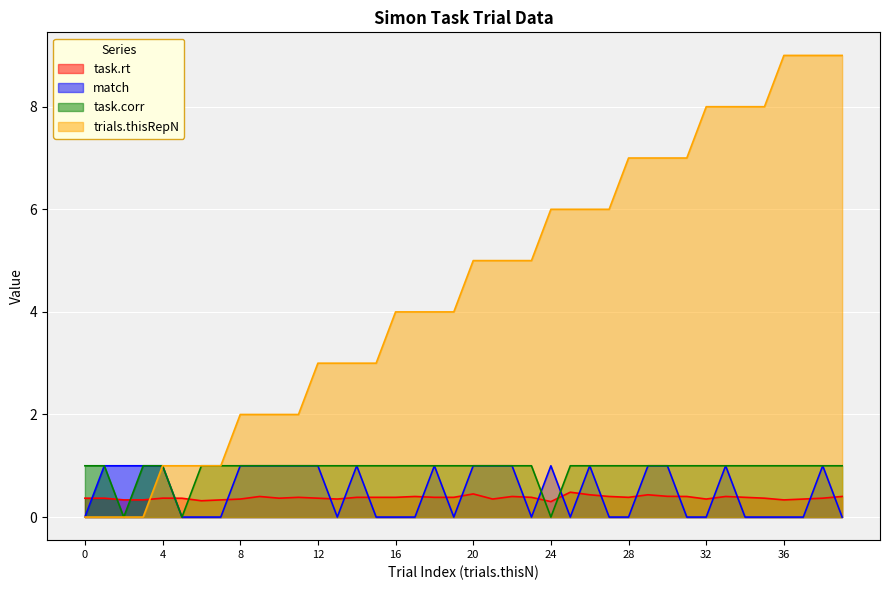

Count the task.corr values in the range 1 to 2.

37